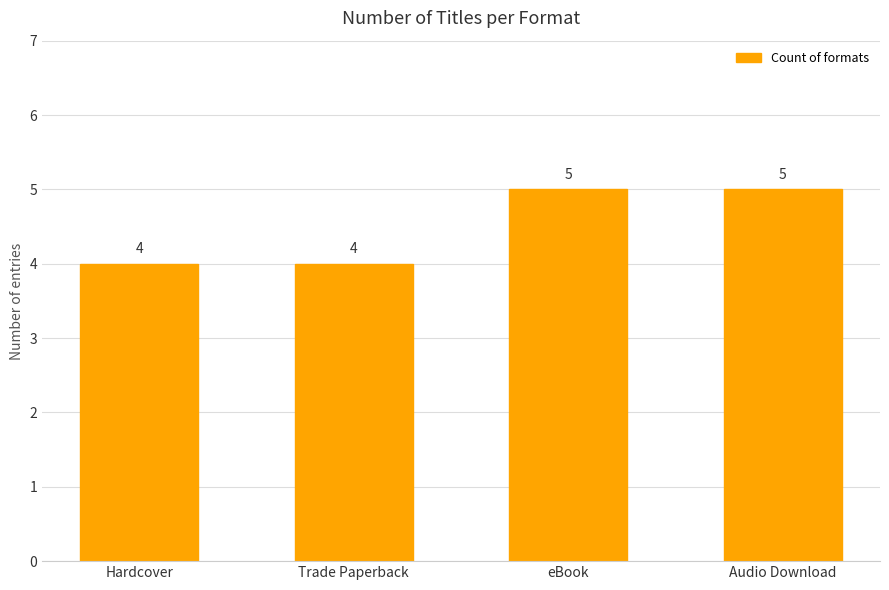

What is the approximate value at Trade Paperback?

4